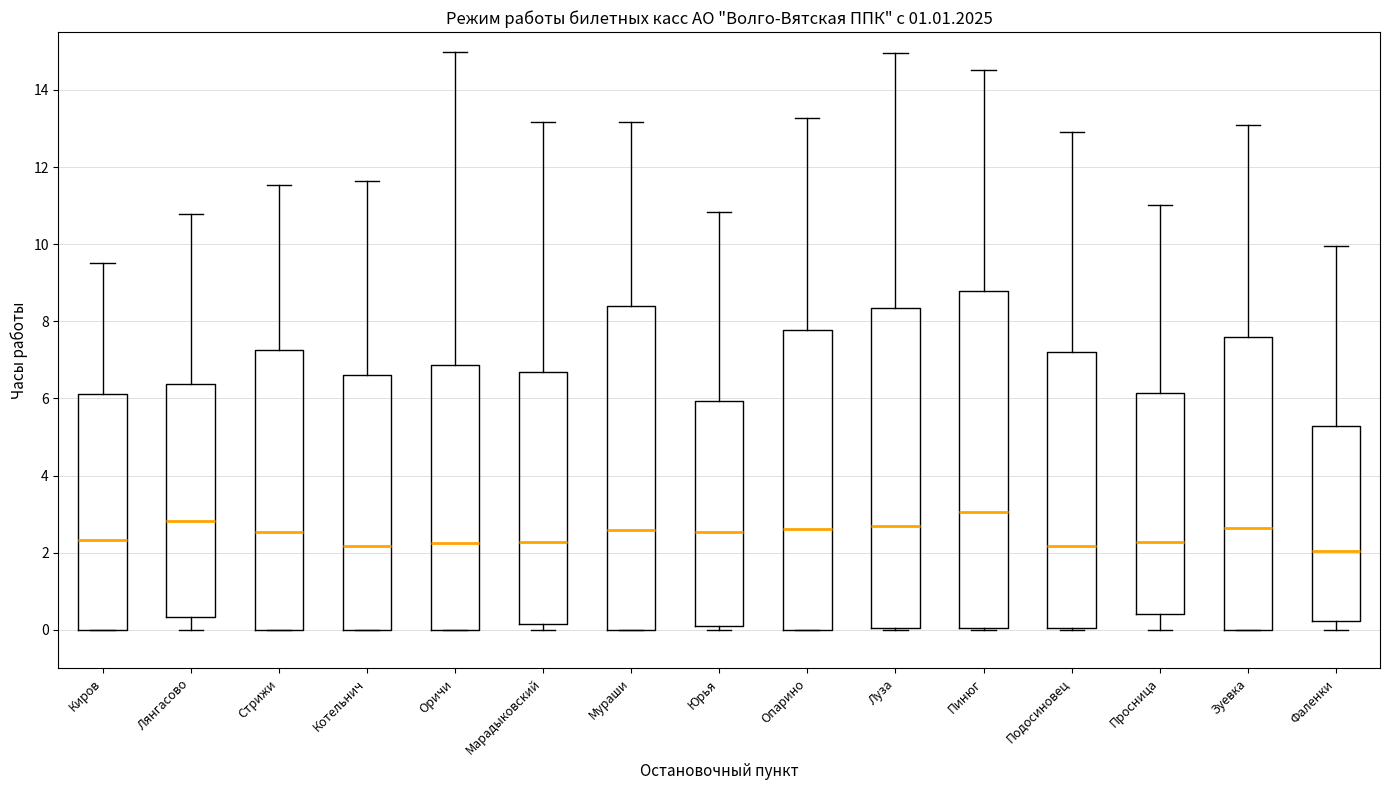

Reading left to right, read every box against the y-axis: the position of its median line, the range the box covers, and the ends of its whiskers. The values are not printed on the chart, so give them approximately, as read against the axis.

Киров: median 2.4, box 0.0 to 6.2, whiskers 0.0 to 9.6
Лянгасово: median 2.8, box 0.4 to 6.4, whiskers 0.0 to 10.8
Стрижи: median 2.6, box 0.0 to 7.2, whiskers 0.0 to 11.6
Котельнич: median 2.2, box 0.0 to 6.6, whiskers 0.0 to 11.6
Оричи: median 2.2, box 0.0 to 6.8, whiskers 0.0 to 15.0
Марадыковский: median 2.2, box 0.2 to 6.6, whiskers 0.0 to 13.2
Мураши: median 2.6, box 0.0 to 8.4, whiskers 0.0 to 13.2
Юрья: median 2.6, box 0.0 to 6.0, whiskers 0.0 (just below the box's lower edge) to 10.8
Опарино: median 2.6, box 0.0 to 7.8, whiskers 0.0 to 13.2
Луза: median 2.6, box 0.0 to 8.4, whiskers 0.0 to 15.0
Пинюг: median 3.0, box 0.0 to 8.8, whiskers 0.0 to 14.6
Подосиновец: median 2.2, box 0.0 to 7.2, whiskers 0.0 to 13.0
Просница: median 2.2, box 0.4 to 6.2, whiskers 0.0 to 11.0
Зуевка: median 2.6, box 0.0 to 7.6, whiskers 0.0 to 13.0
Фаленки: median 2.0, box 0.2 to 5.2, whiskers 0.0 to 10.0